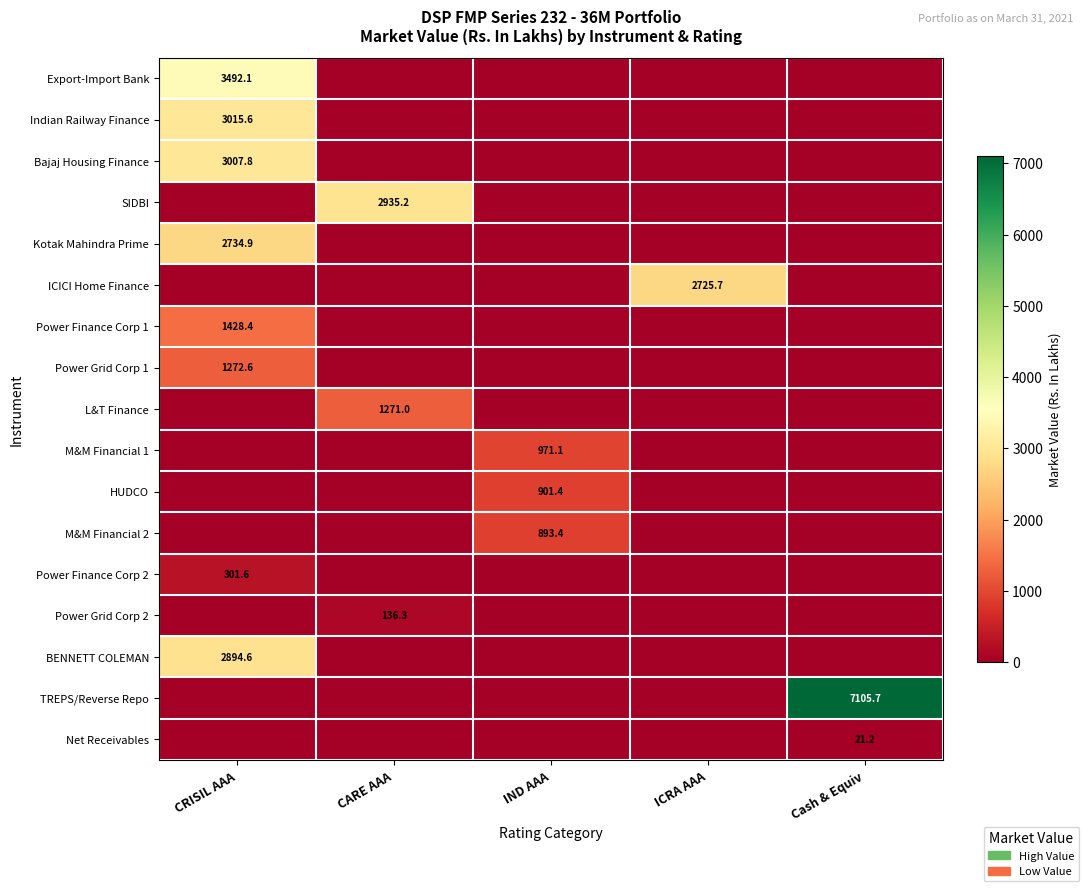

The Bajaj Housing Finance series shows 1375.6 at CRISIL AAA. True or false?

False